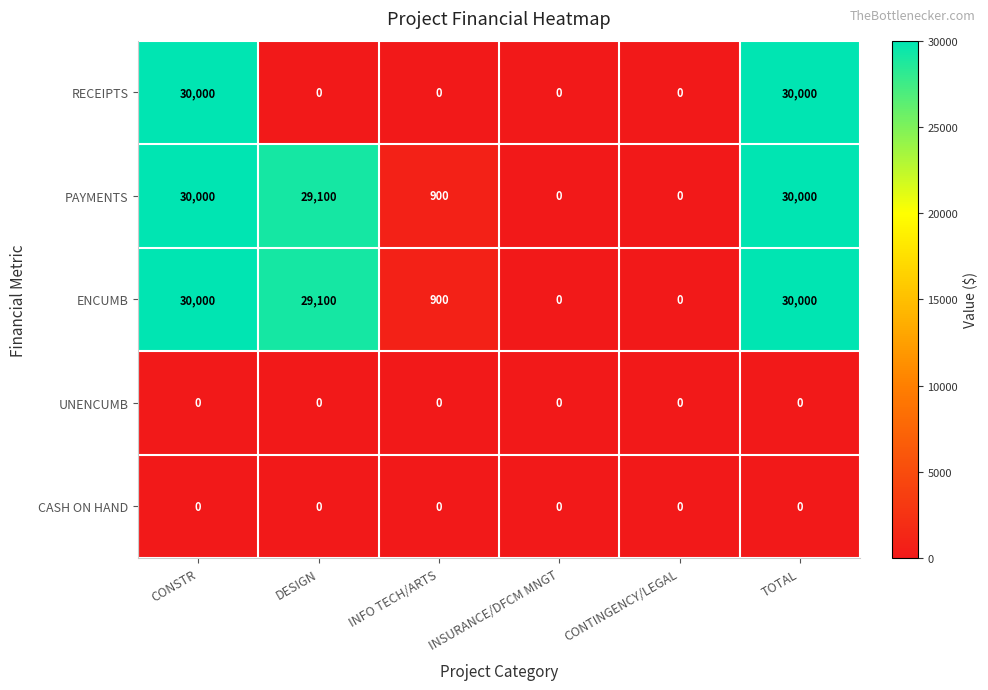

What is the spread (max minus min) of values at DESIGN?

29100